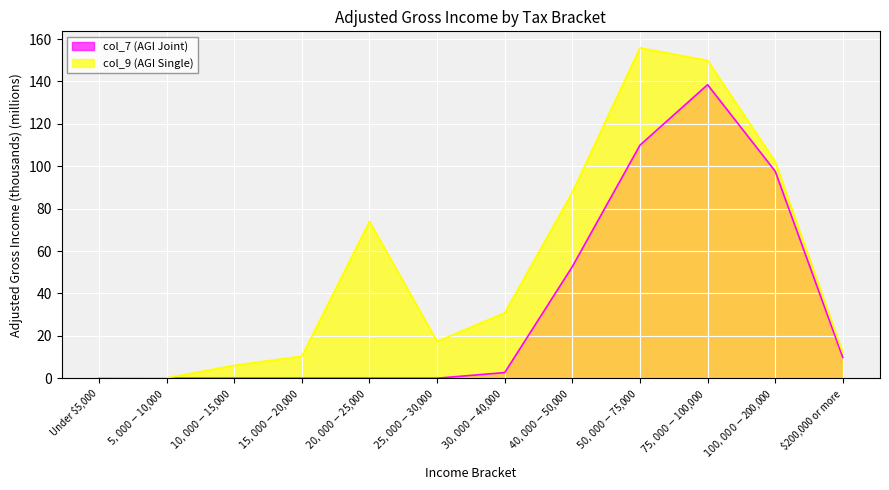

True or false: col_7 (AGI Joint) has more than 2 interior local peaks.

False